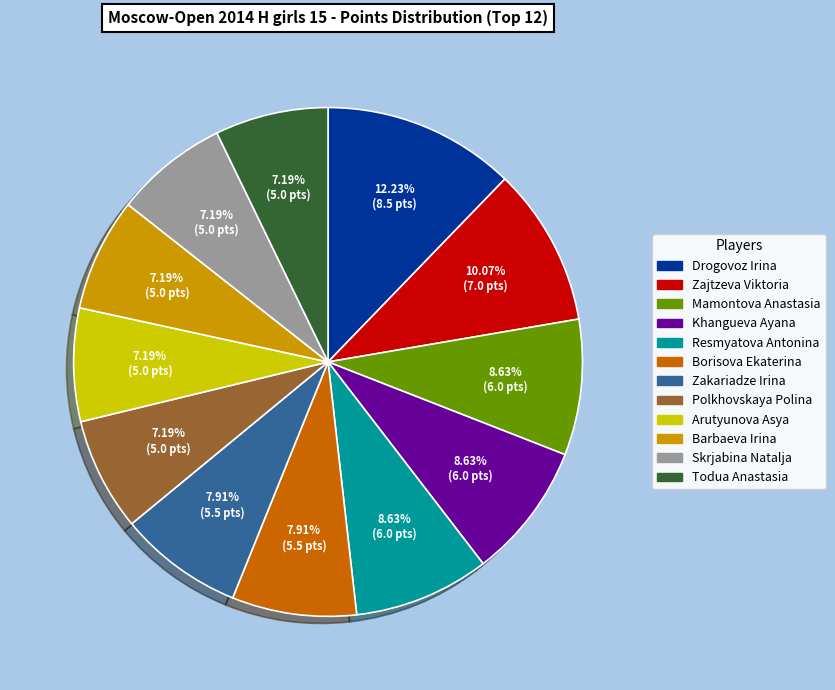

Which category has the biggest portion of the pie?

Drogovoz Irina